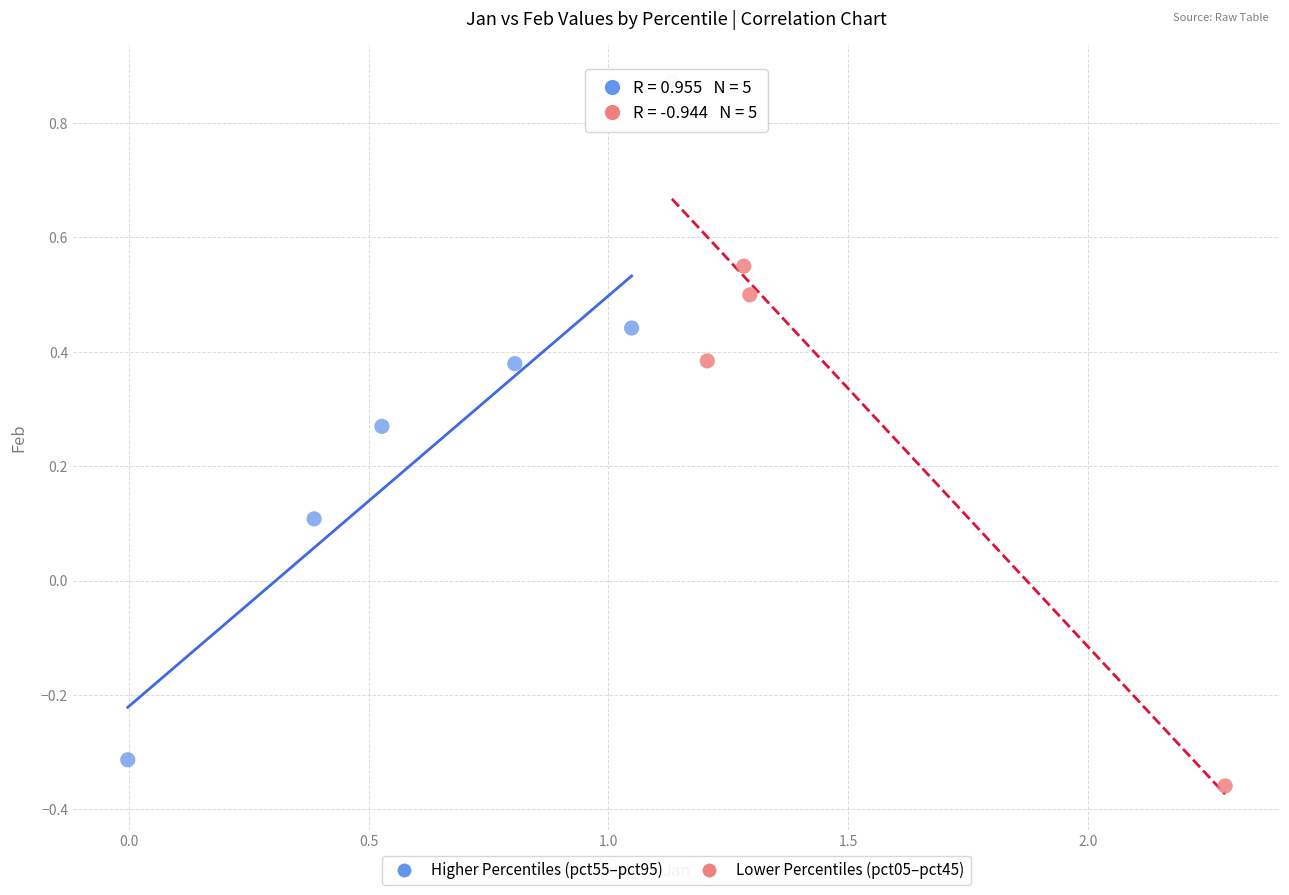

Which series reaches the minimum Y coordinate?

Lower Percentiles (pct05–pct45)